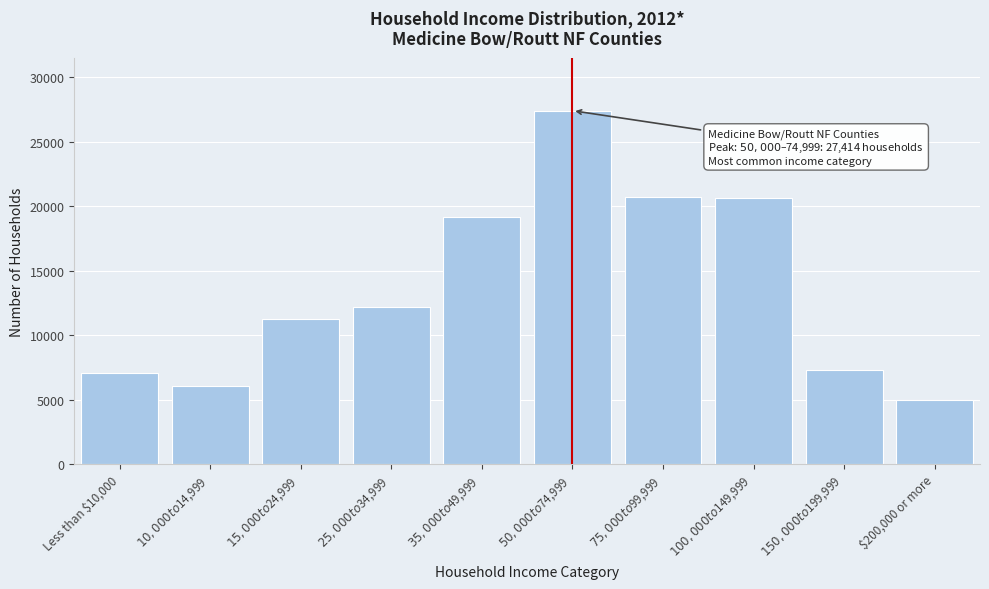

What is the smallest value displayed?

4973